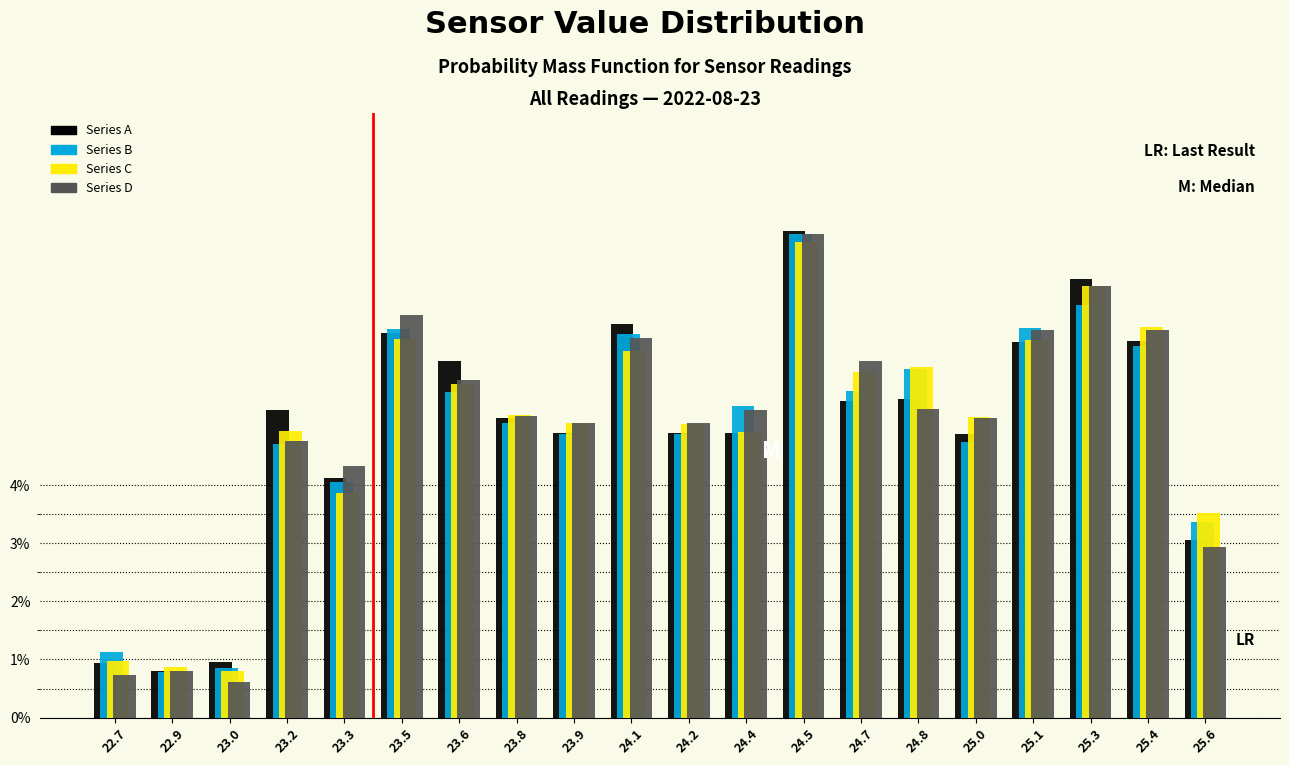

What is the spread (max minus min) of values at 24.1?

0.5